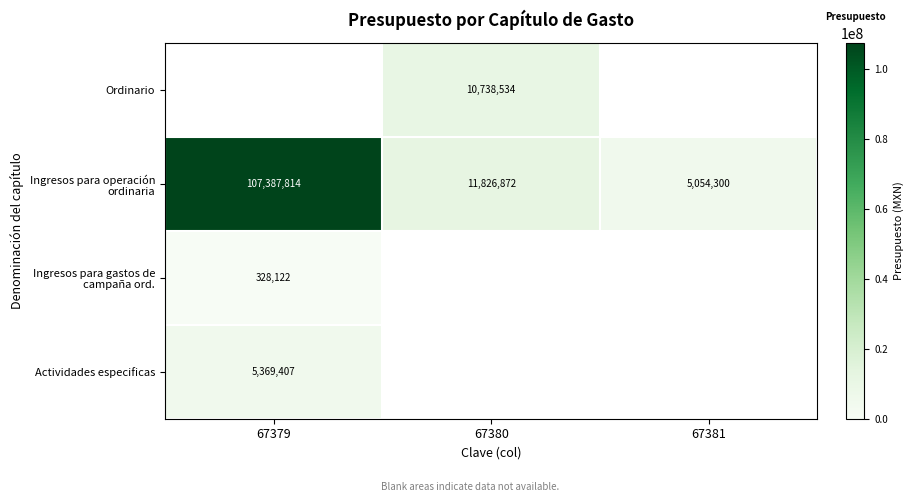

What is the difference between the highest and lowest values at 67381?

5054300.0